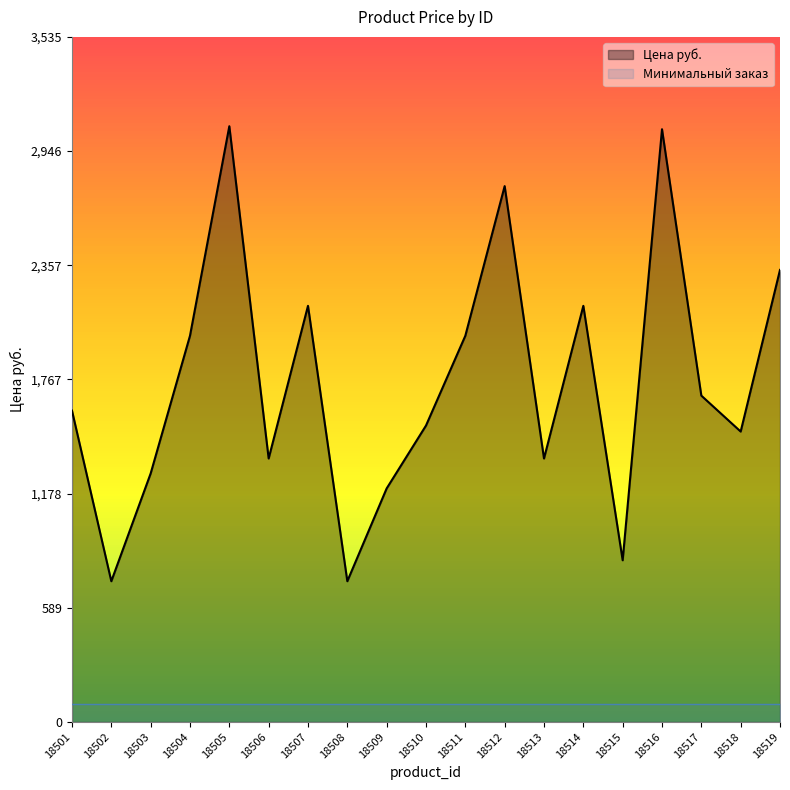

The chart shows a value of 661.6 at 18510. True or false?

False